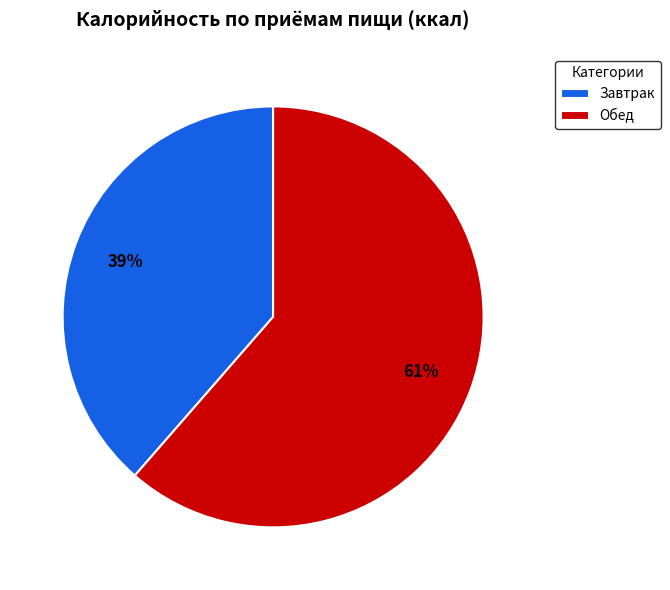

Is Завтрак the majority of the pie?

No